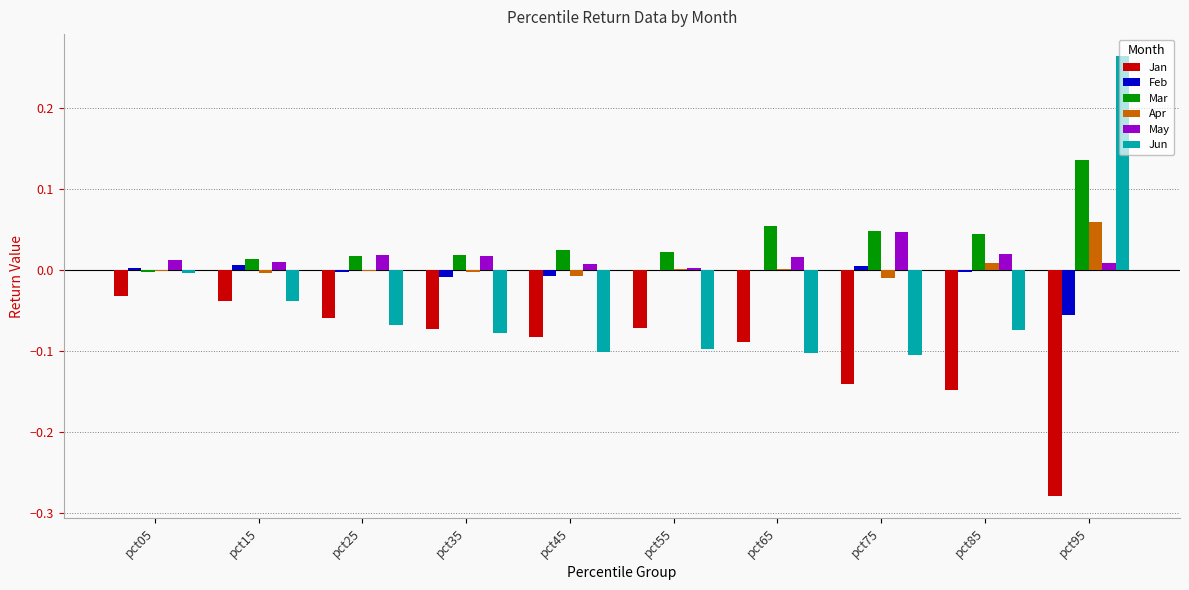

What is the total value across all series at pct45?

-0.2